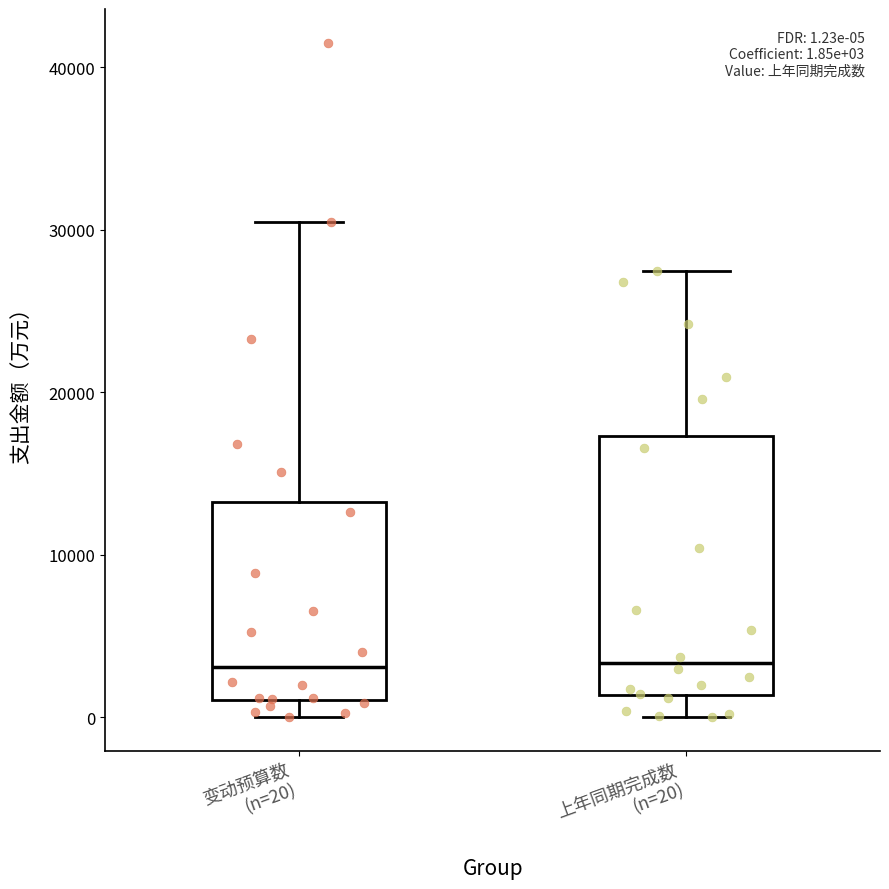

Which box is the tallest, from its lower edge to its upper edge?

上年同期完成数 (n=20)